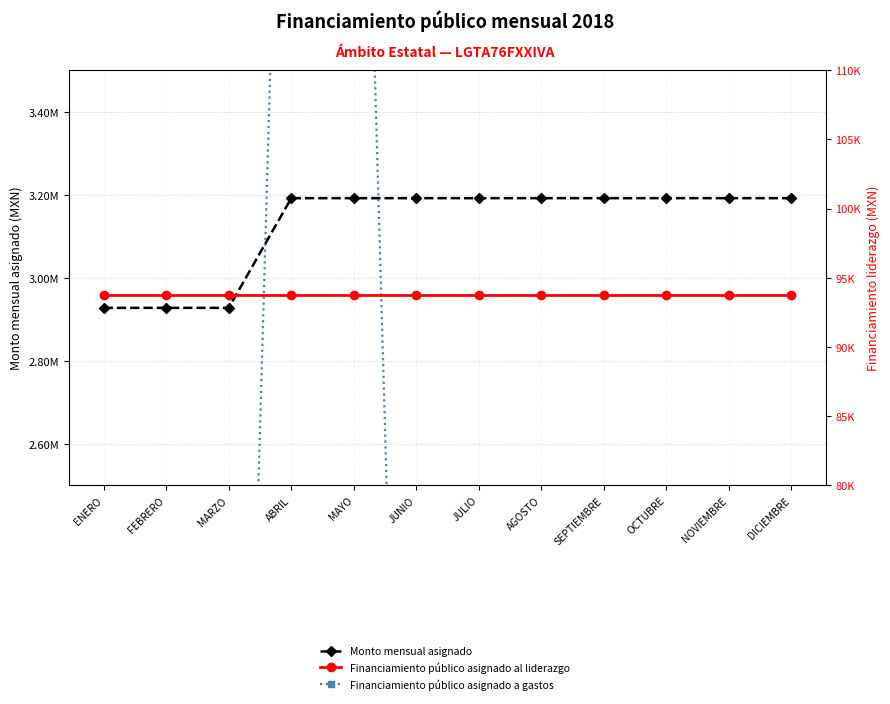

What is the label of the 6th point from the left?

JUNIO